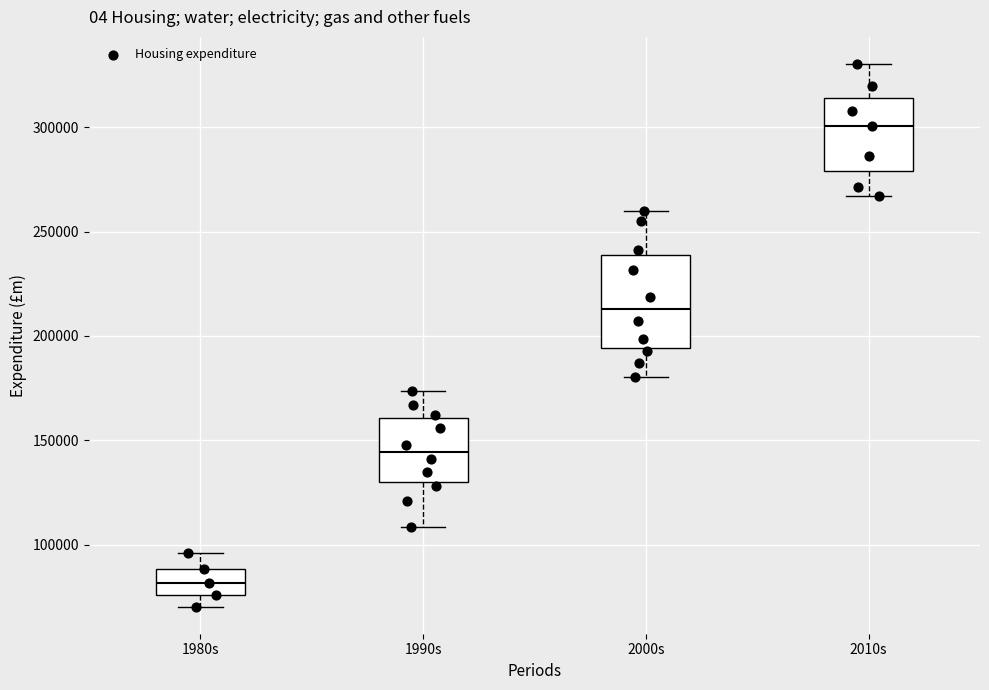

Reading left to right, transcribe this box plot: for each box, give where its median line is, the range the box spans, and where its two whiskers end, as read against the y-axis. The values are not printed on the chart, so give them approximately, as read against the axis.

1980s: median 80000, box 75000 to 90000, whiskers 70000 to 95000
1990s: median 145000, box 130000 to 160000, whiskers 110000 to 175000
2000s: median 215000, box 195000 to 240000, whiskers 180000 to 260000
2010s: median 300000, box 280000 to 315000, whiskers 265000 to 330000